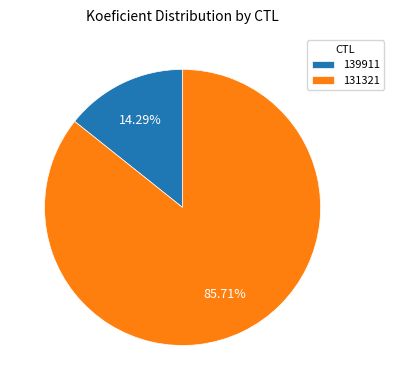

What percentage is the 131321 slice, to the nearest percent?

86%